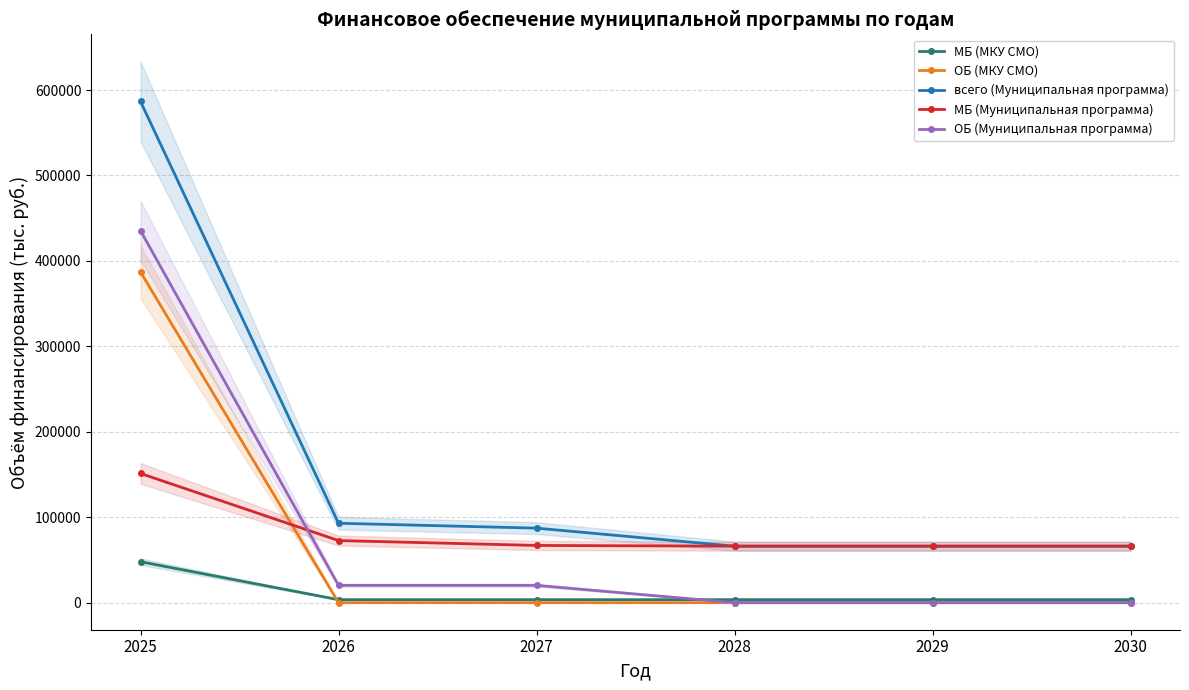

True or false: ОБ (Муниципальная программа) has more than 1 interior local peaks.

False